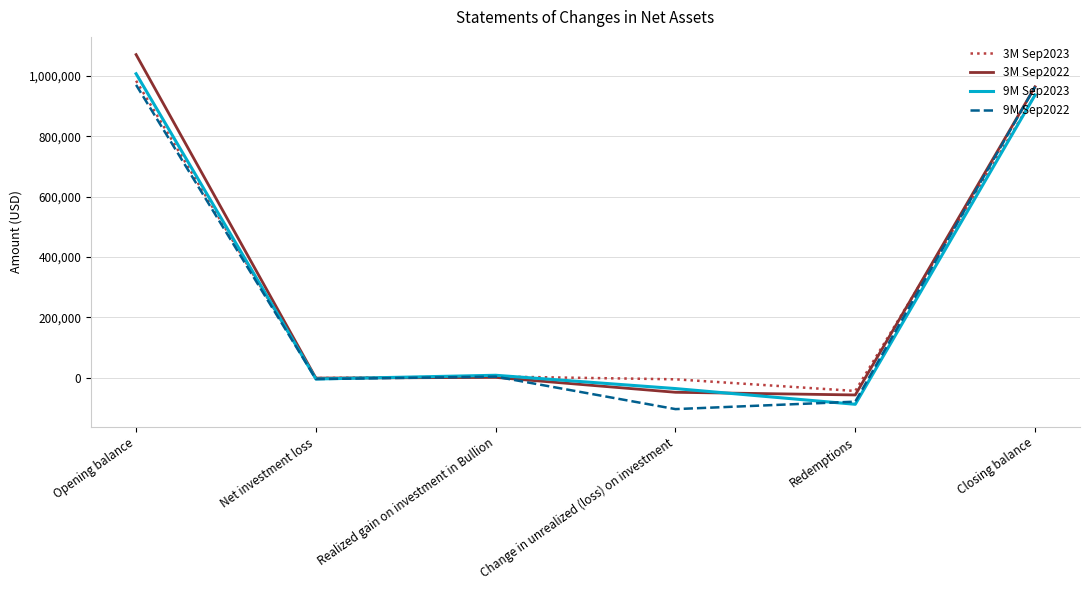

What are all the series names shown in the legend?

3M Sep2023, 3M Sep2022, 9M Sep2023, 9M Sep2022